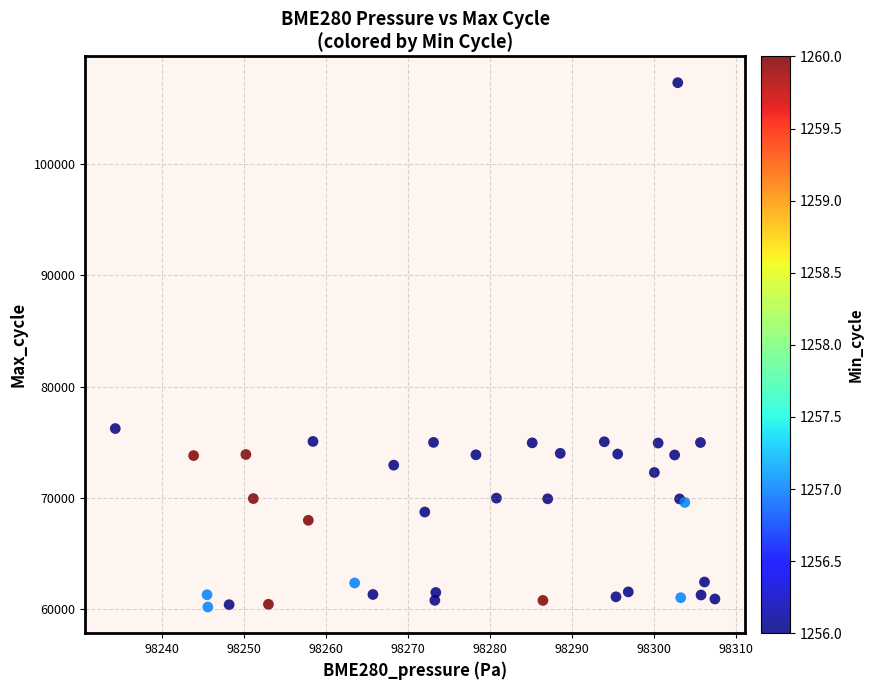

What Y value in the scatter plot is closest to 83749?

76231